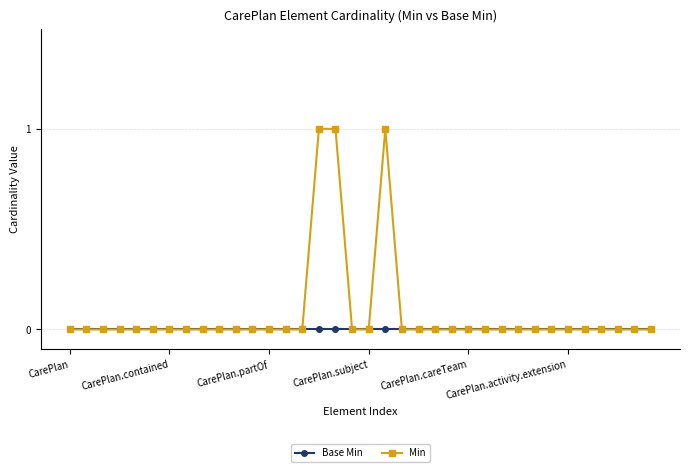

Which series has the largest total across all categories?

Min